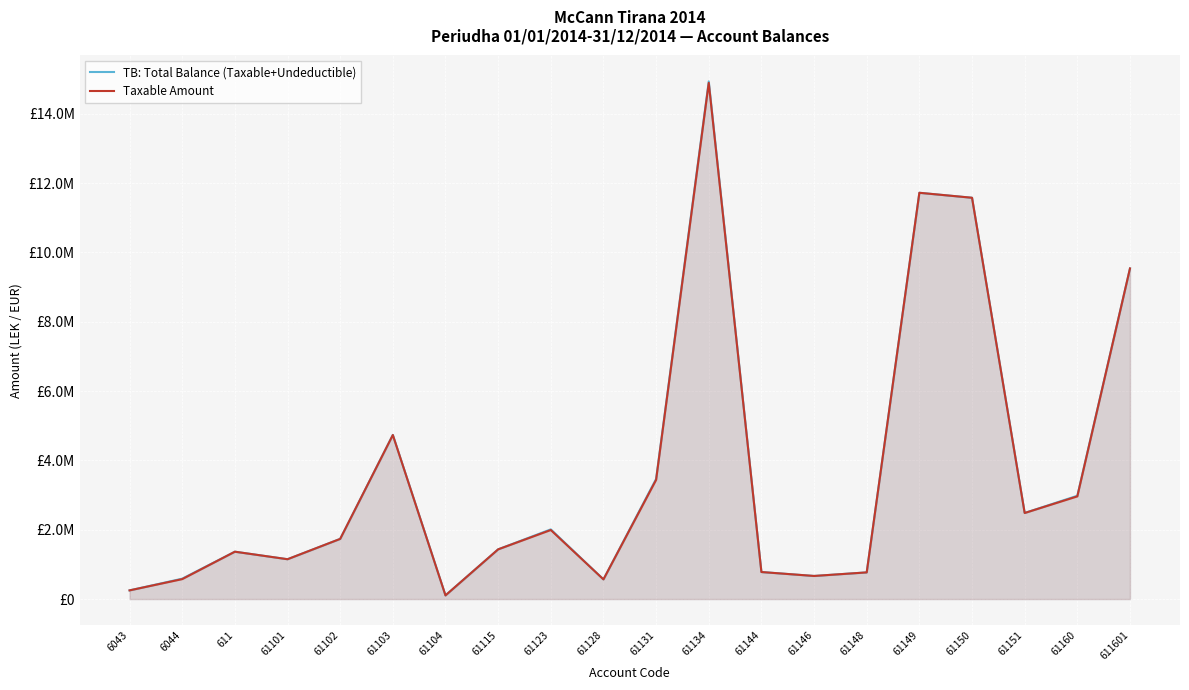

How many categories are shown in the chart?

20